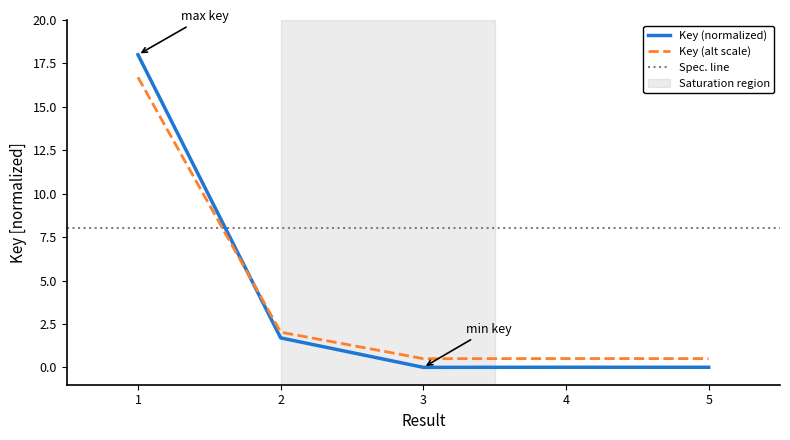

The value at 1 is 18.0. True or false?

True